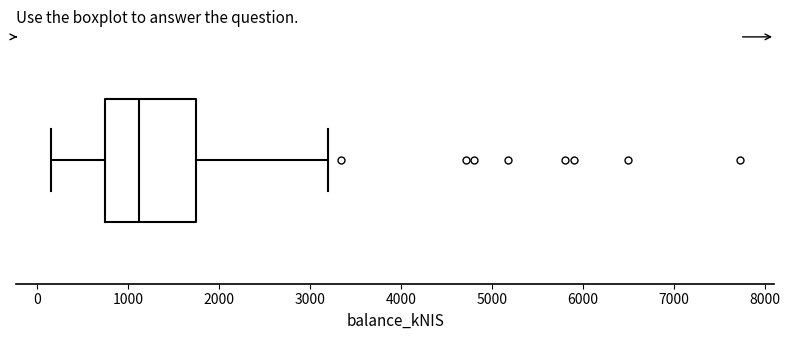

Read this box plot against the x-axis: the position of the median line, the range covered by the box, and the ends of both whiskers. The values are not printed on the chart, so give them approximately, as read against the axis.

median 1100, box 700 to 1700, whiskers 100 to 3200